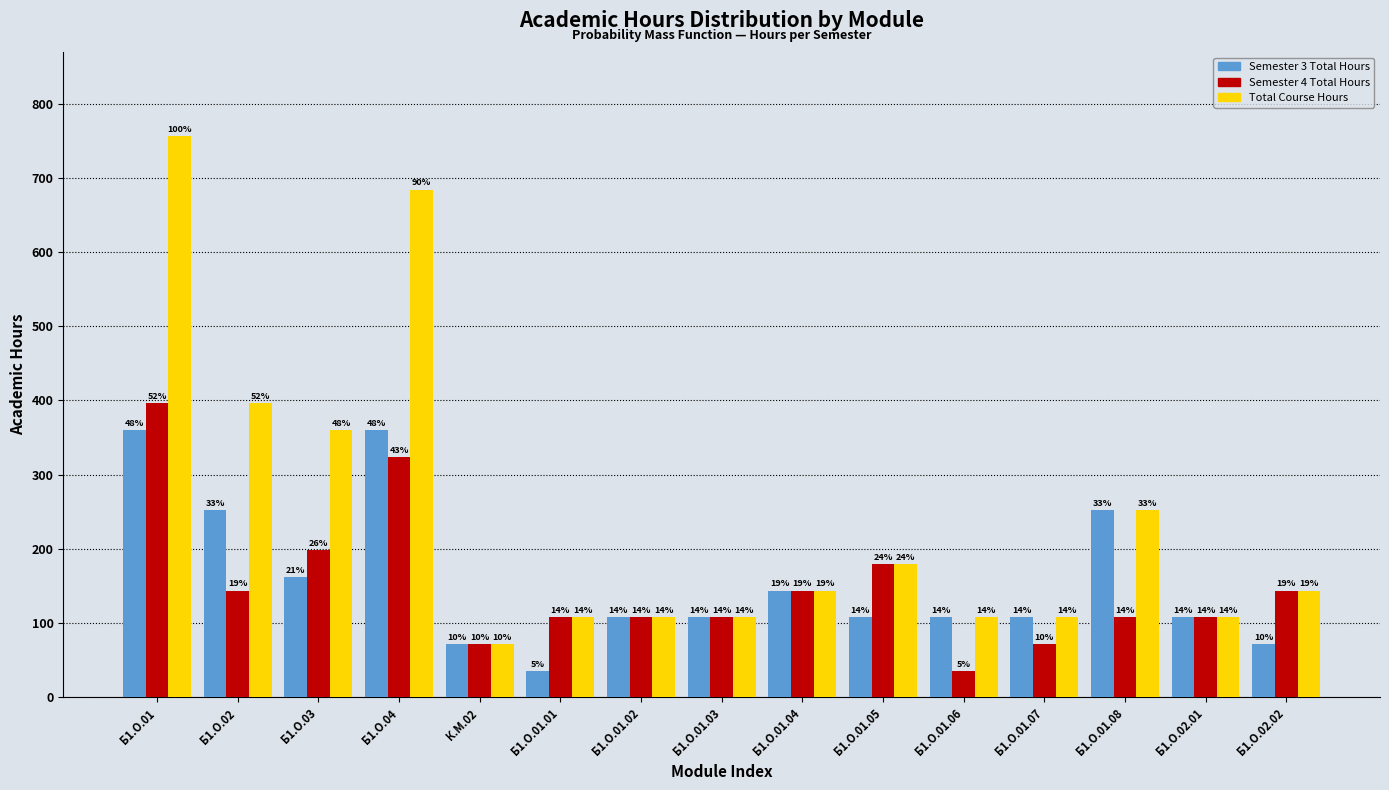

How many groups of bars are there?

15